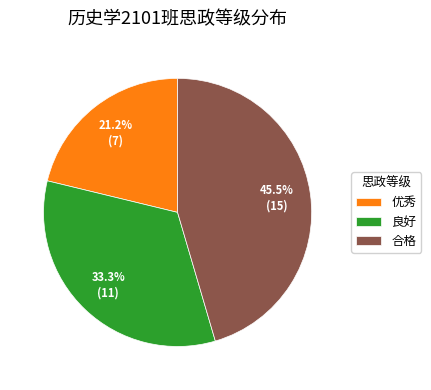

Which slice is the smallest?

优秀